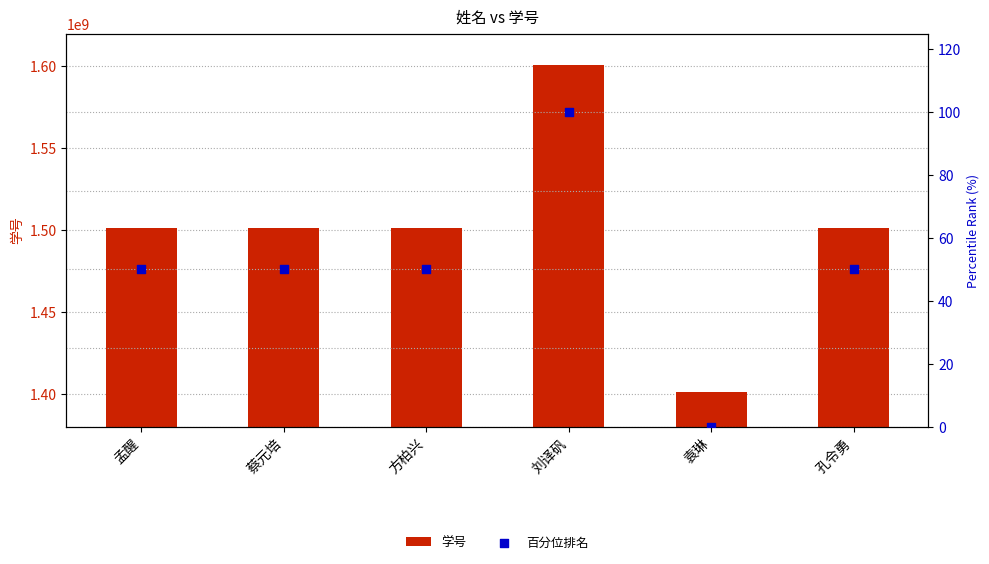

Which series contains the lowest Y value?

百分位排名